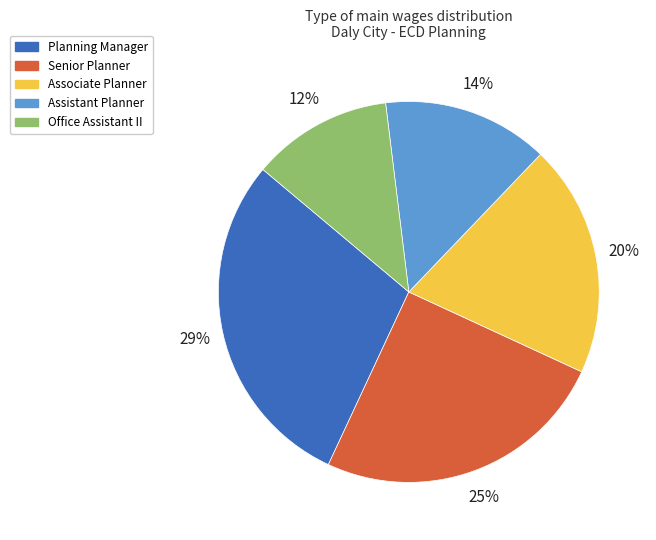

Combined, do Planning Manager and Office Assistant II account for over 50%?

No